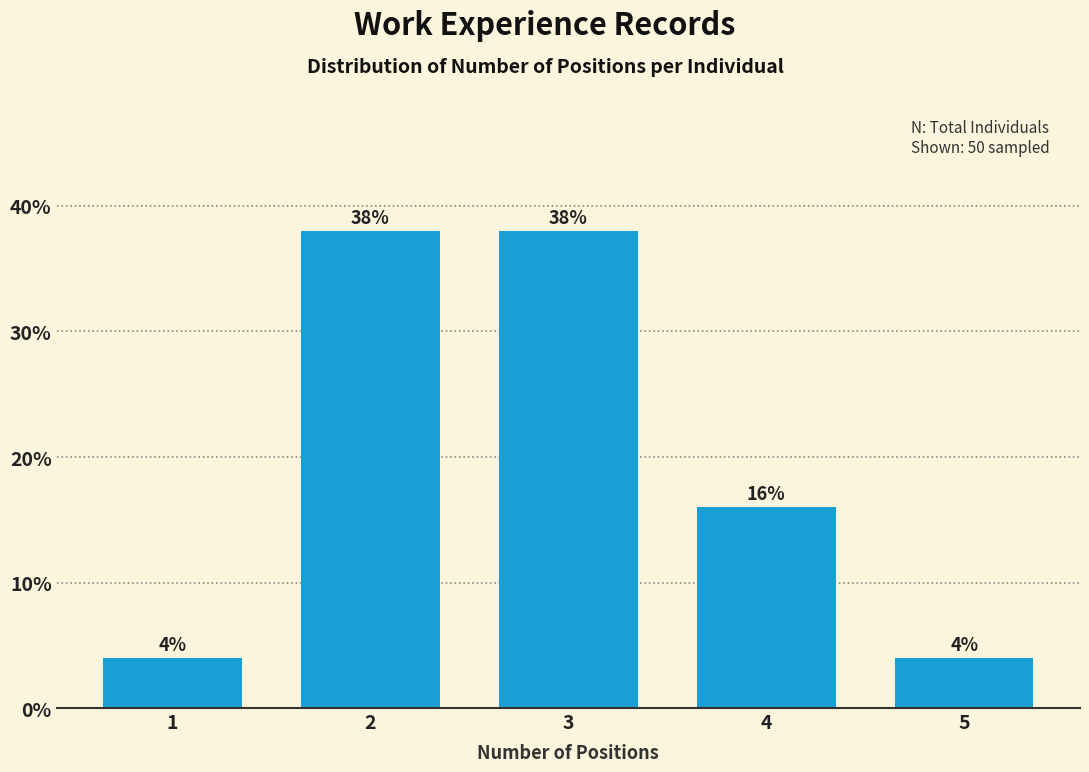

Reading left to right, what are all the values shown in this chart?

4	38	38	16	4